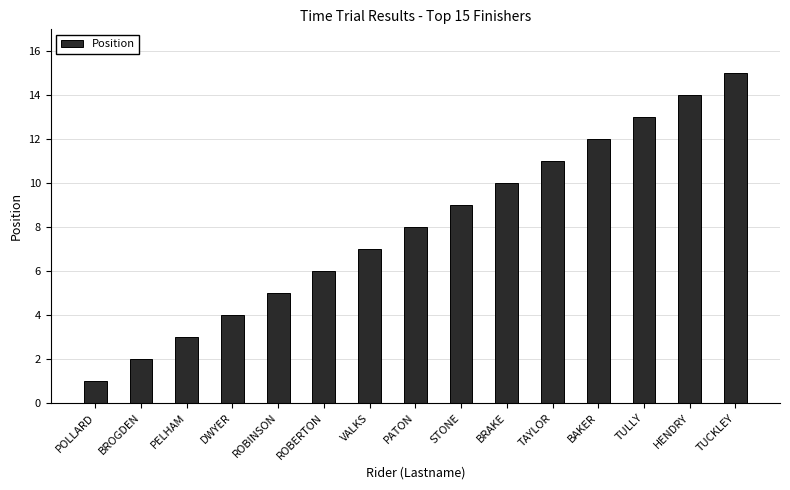

What is the difference between the values at TUCKLEY and ROBINSON?

10